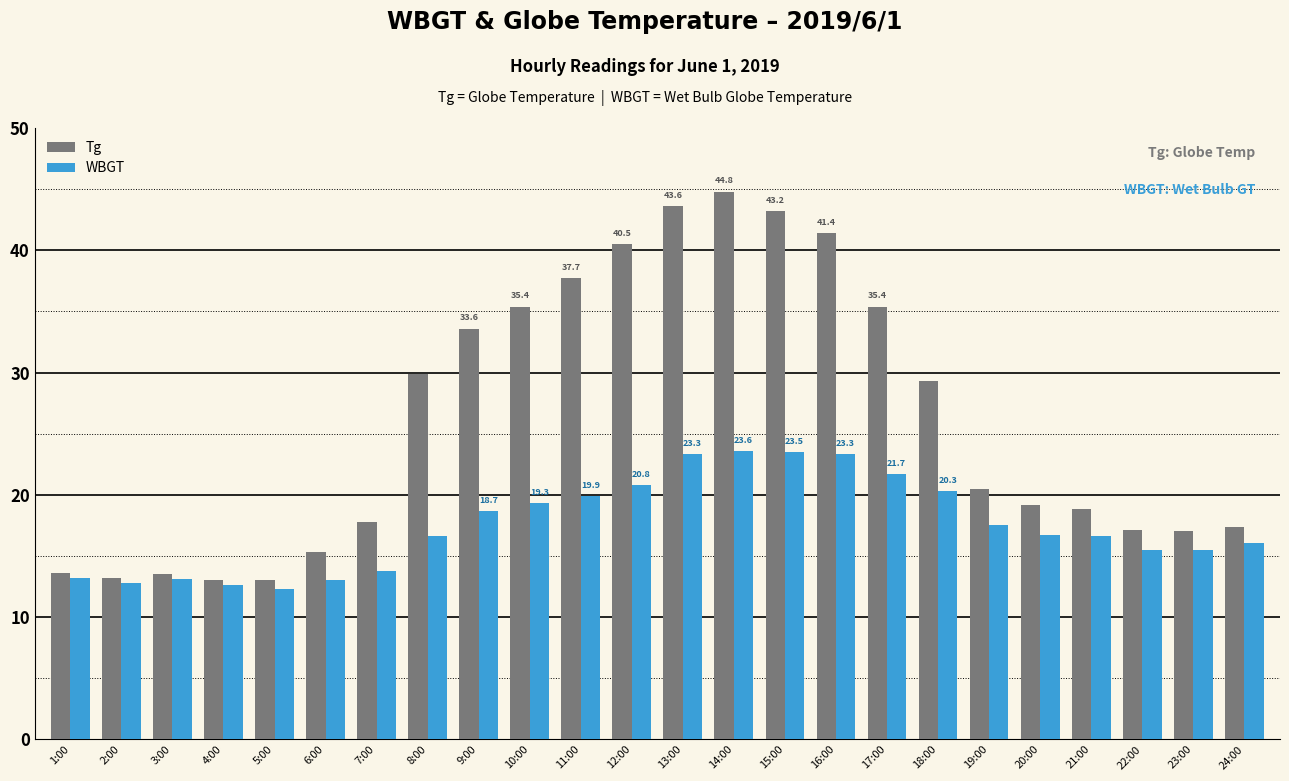

What is the label of the 11th bar from the left?

11:00